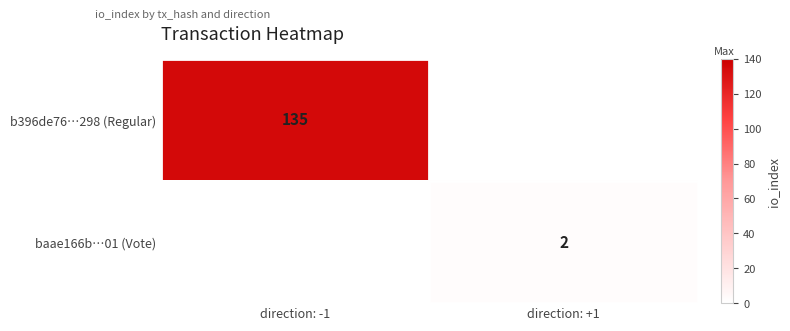

True or false: b396de76…298 (Regular) has a value of 189 at direction: -1.

False